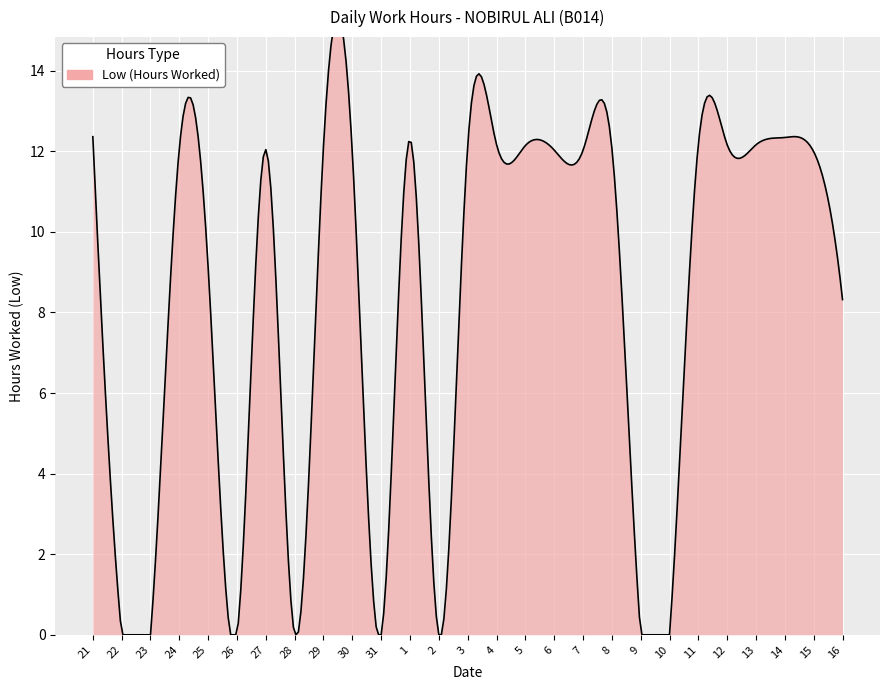

What is the label of the 3rd point from the right?

14